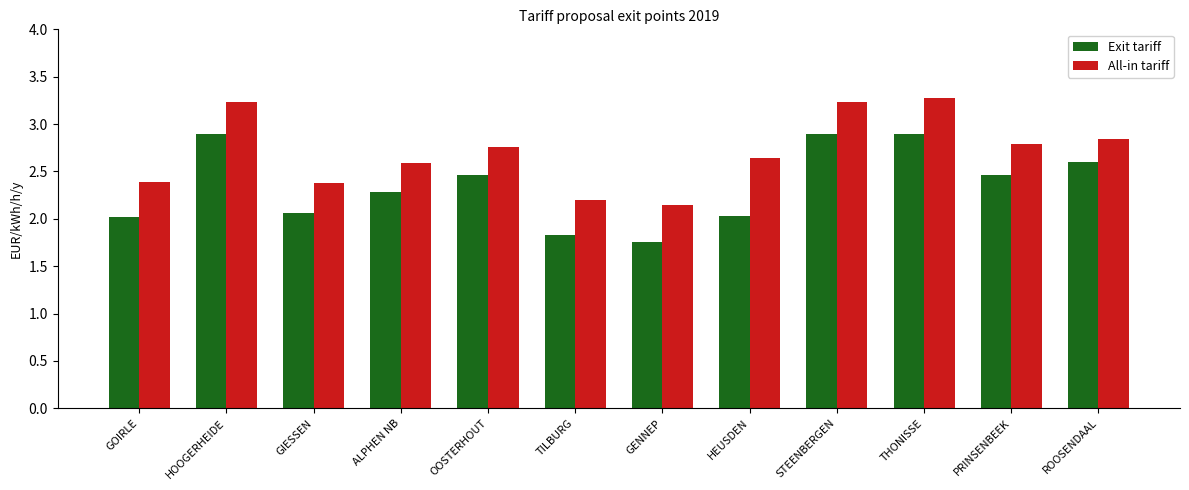

What are all the series names shown in the legend?

Exit tariff, All-in tariff